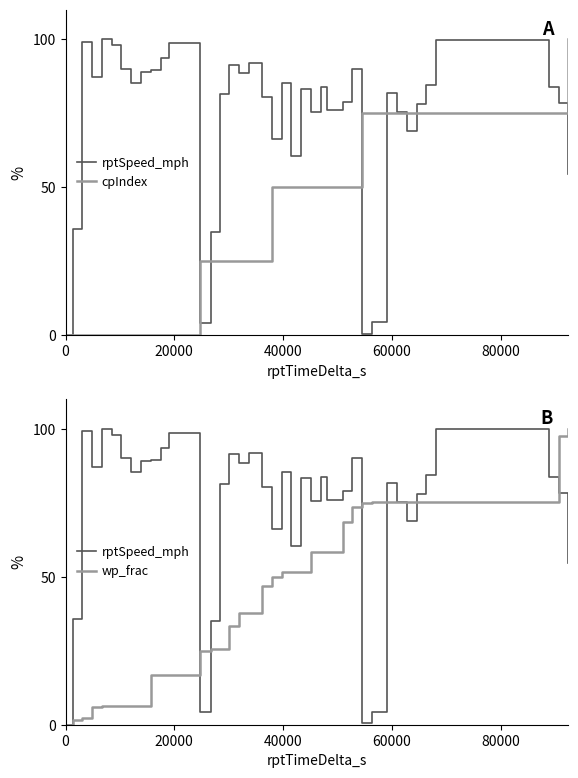

Is the value of wp_frac at 25 greater than the value of cpIndex at 15?

Yes